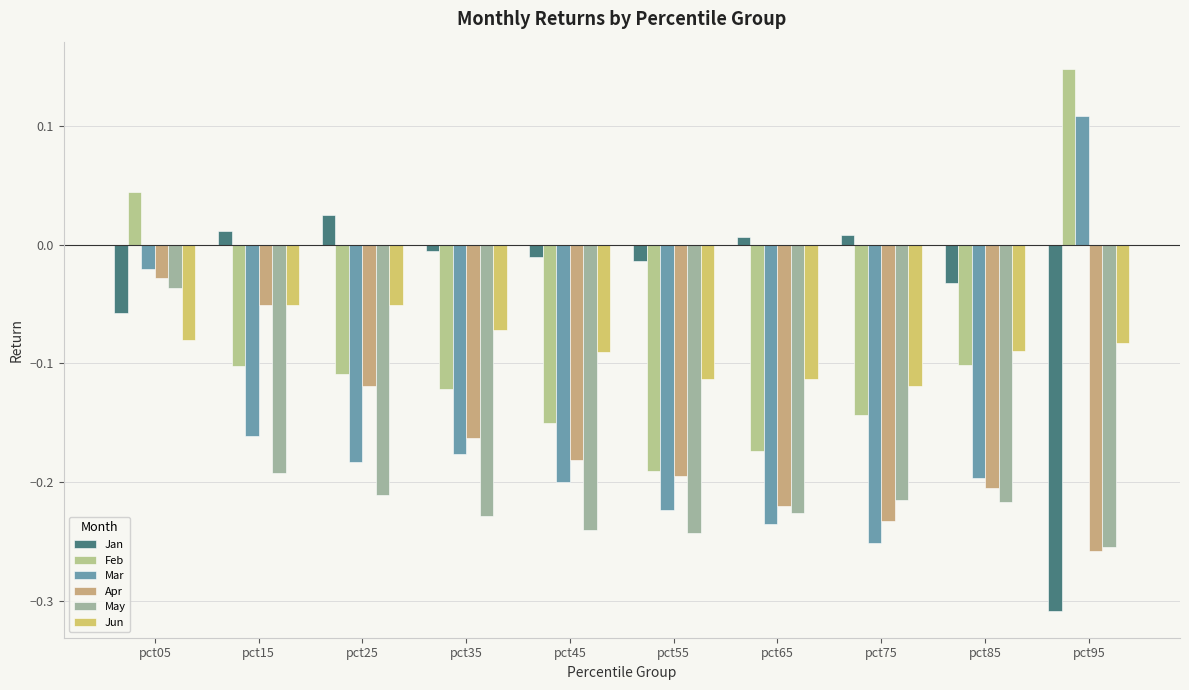

How many distinct data groups are displayed?

6